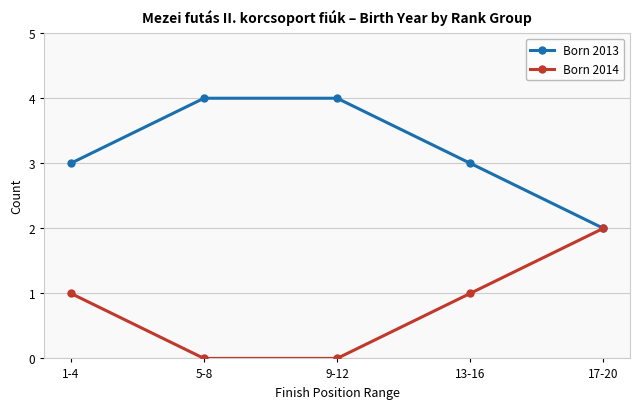

What position from the right is 1-4?

5